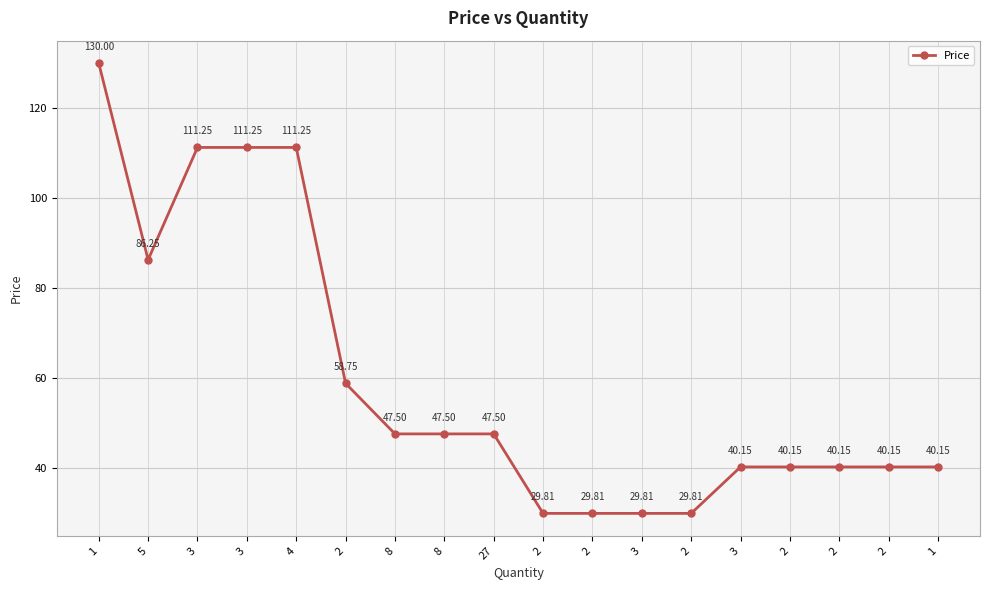

What is the smallest value displayed?

29.8